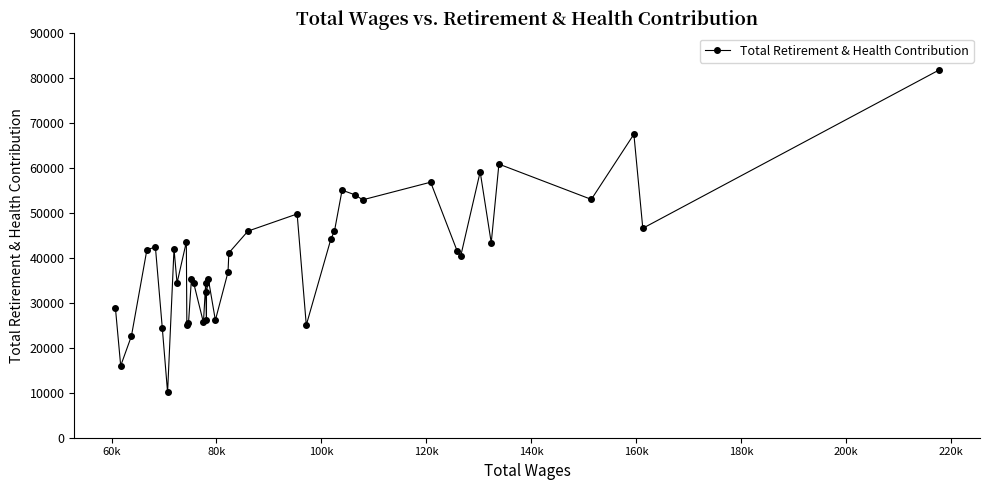

How many lines are shown in the chart?

1